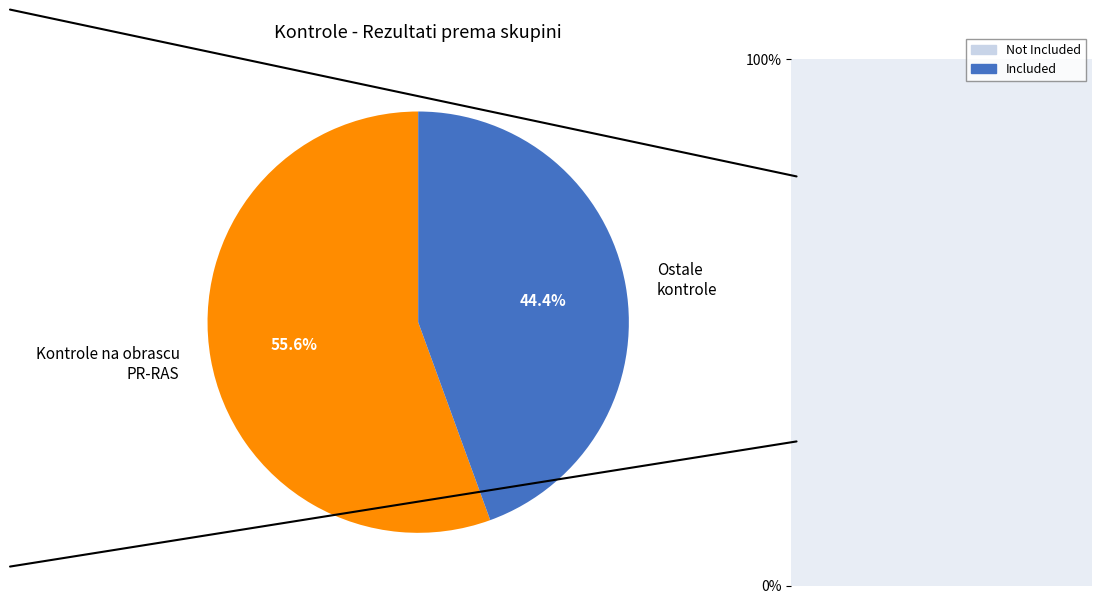

Which has a higher value, Kontrole na obrascu PR-RAS or Ostale kontrole?

Kontrole na obrascu PR-RAS